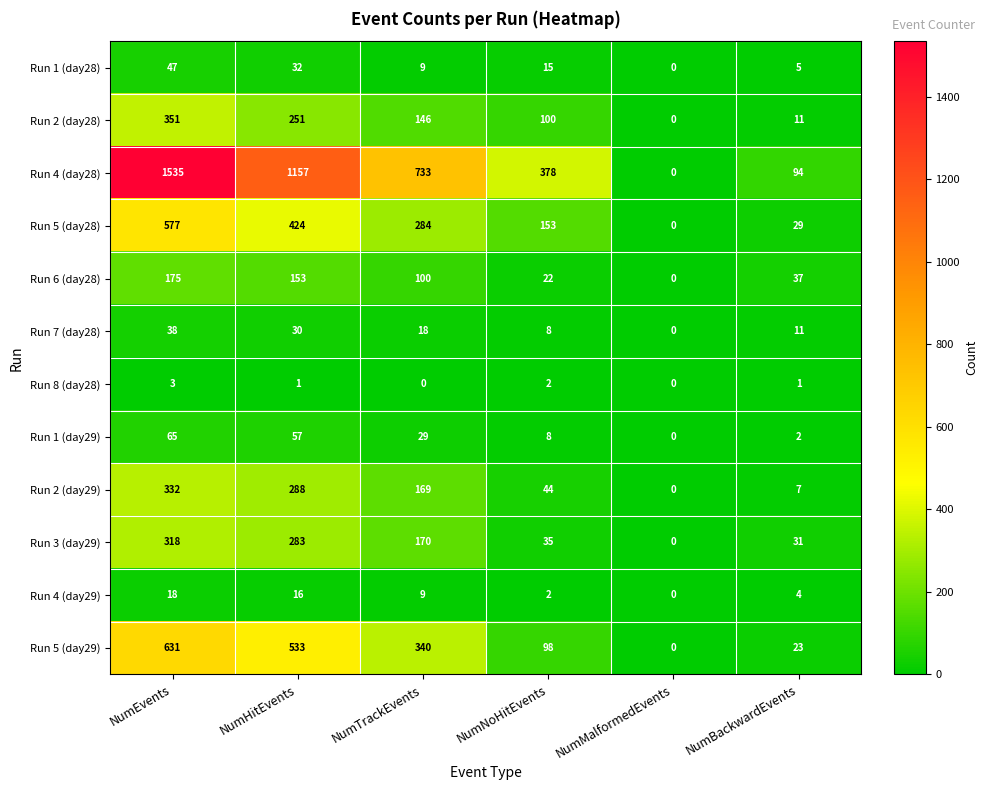

What is the difference between the maximum and minimum values in the Run 7 (day28) series?

38